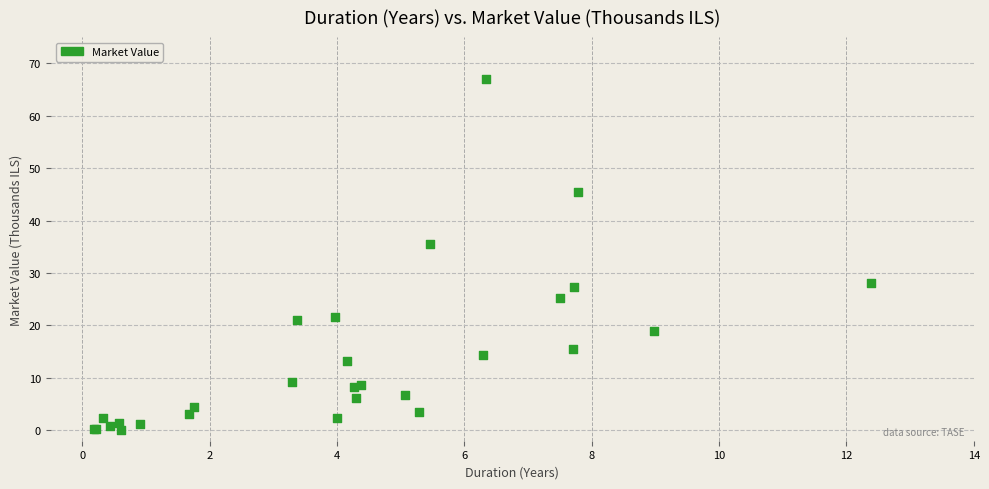

What Y value in the scatter plot is closest to 33?

35.4